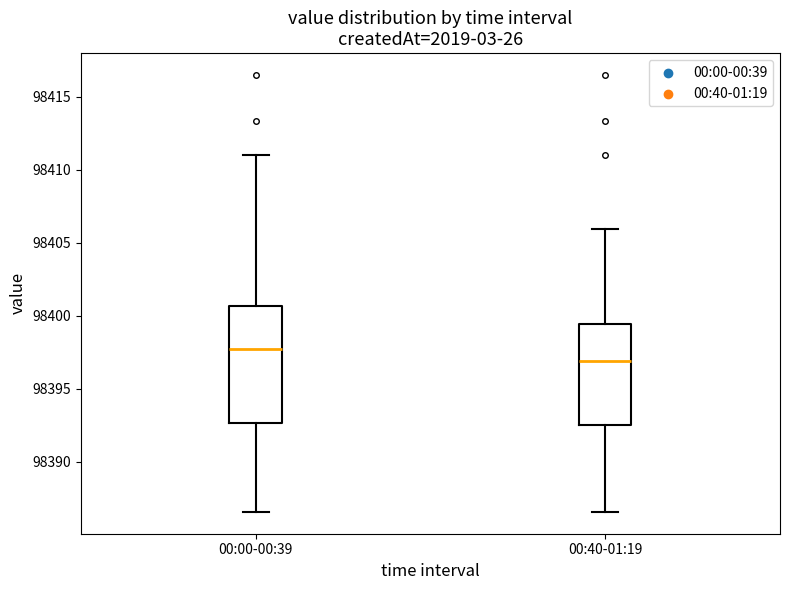

Reading left to right, read every box against the y-axis: the position of its median line, the range the box covers, and the ends of its whiskers. The values are not printed on the chart, so give them approximately, as read against the axis.

00:00-00:39: median 98397.5, box 98392.5 to 98400.5, whiskers 98386.5 to 98411.0
00:40-01:19: median 98397.0, box 98392.5 to 98399.5, whiskers 98386.5 to 98406.0